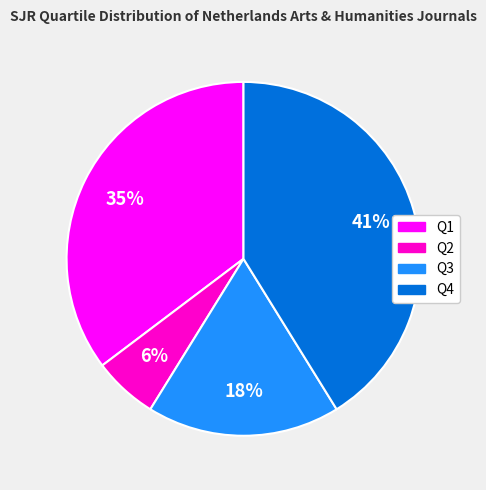

Combined, do Q2 and Q4 account for over 50%?

No